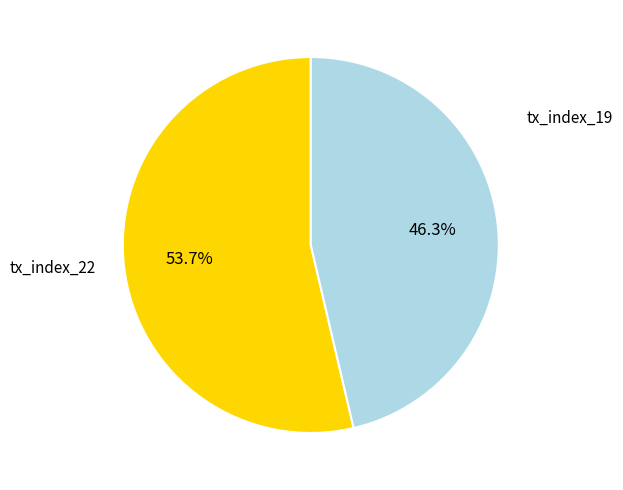

Which category has the smallest portion of the pie?

tx_index_19